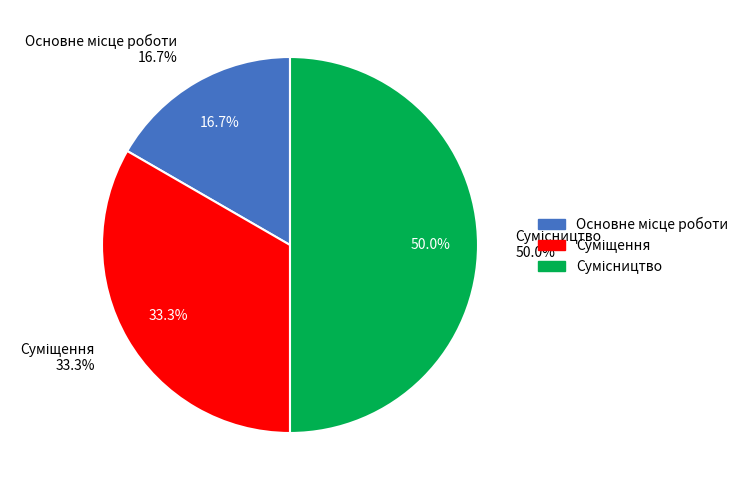

How many slices are in this pie chart?

3